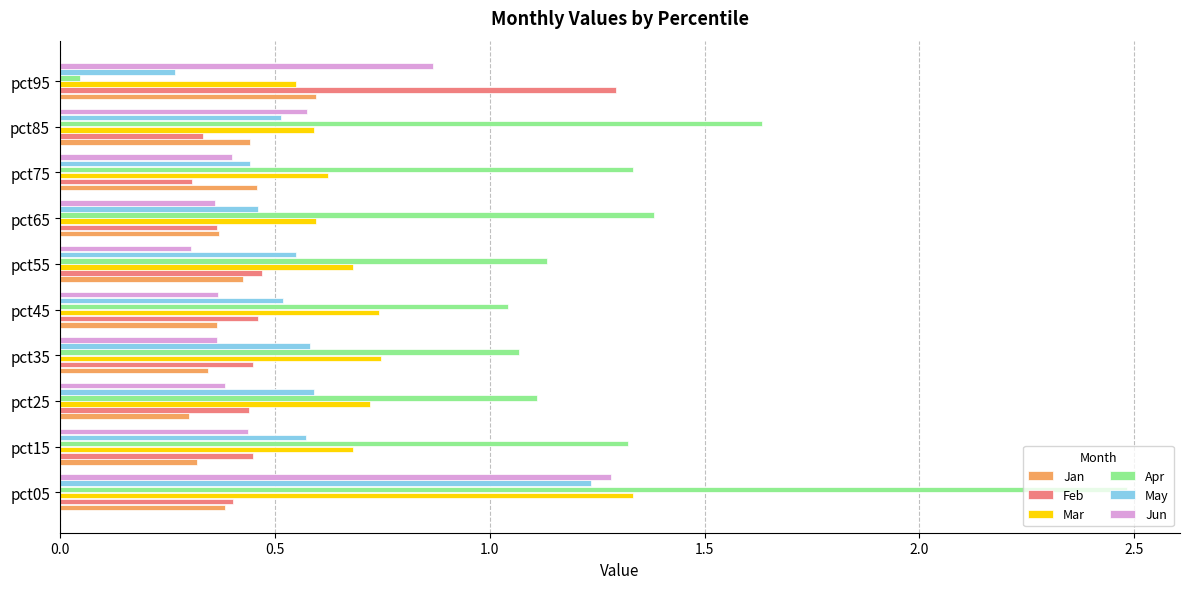

Which series changed the most between pct65 and pct85?

Apr